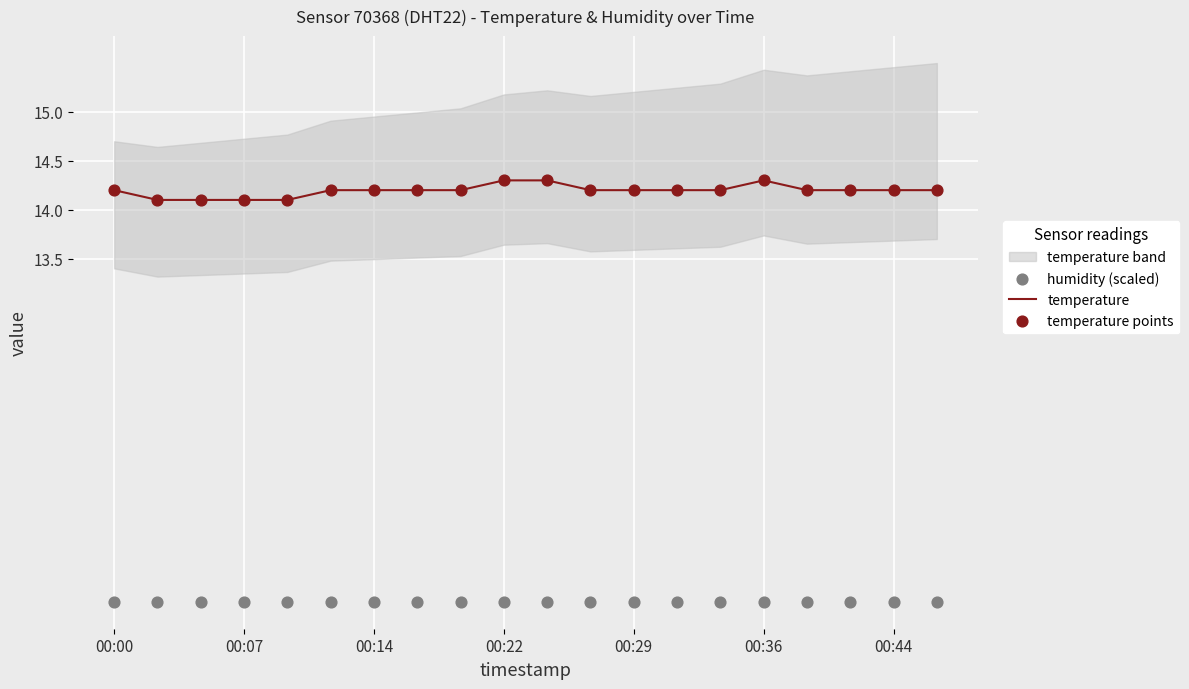

What is the maximum value for temperature?

14.3